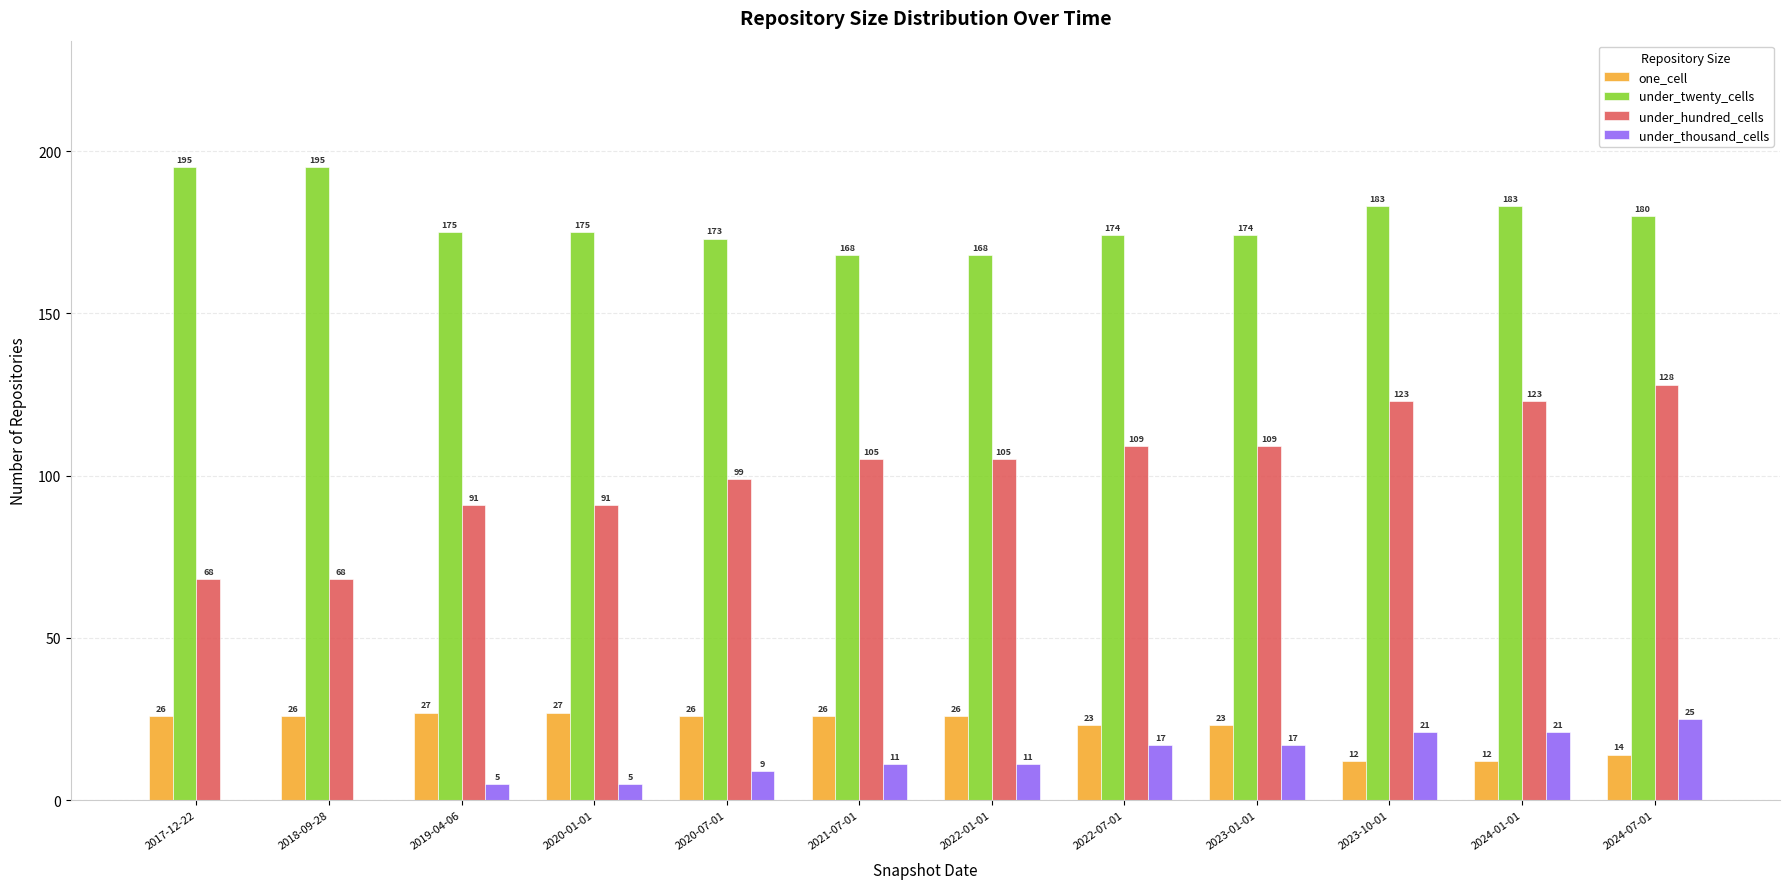

Which series has the largest range (max minus min)?

under_hundred_cells